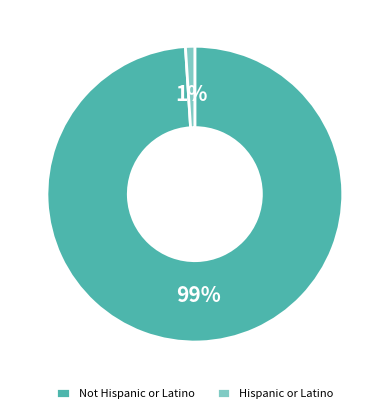

Which slice is the smallest?

Hispanic or Latino